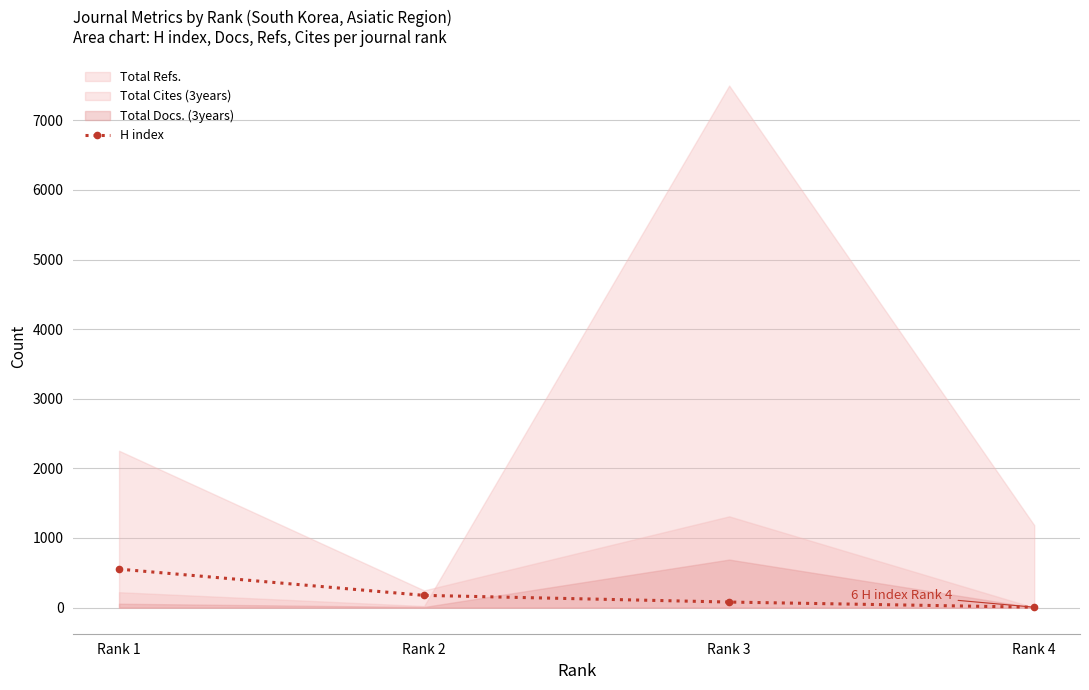

The value of H index at Rank 2 is 176. True or false?

True